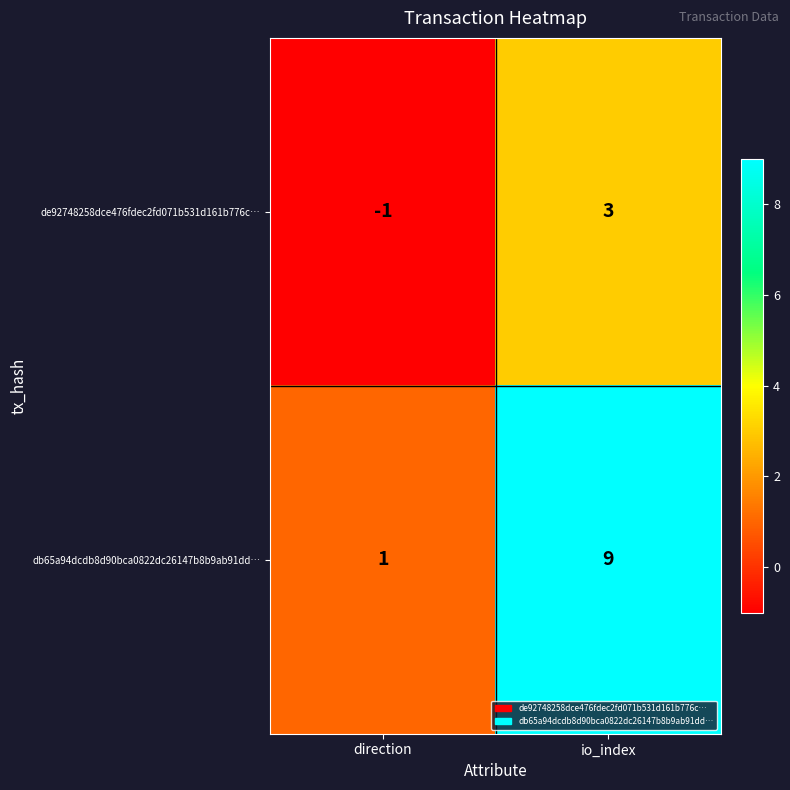

At which label is de92748258dce476fdec2fd071b531d161b776c… closest to 1?

direction